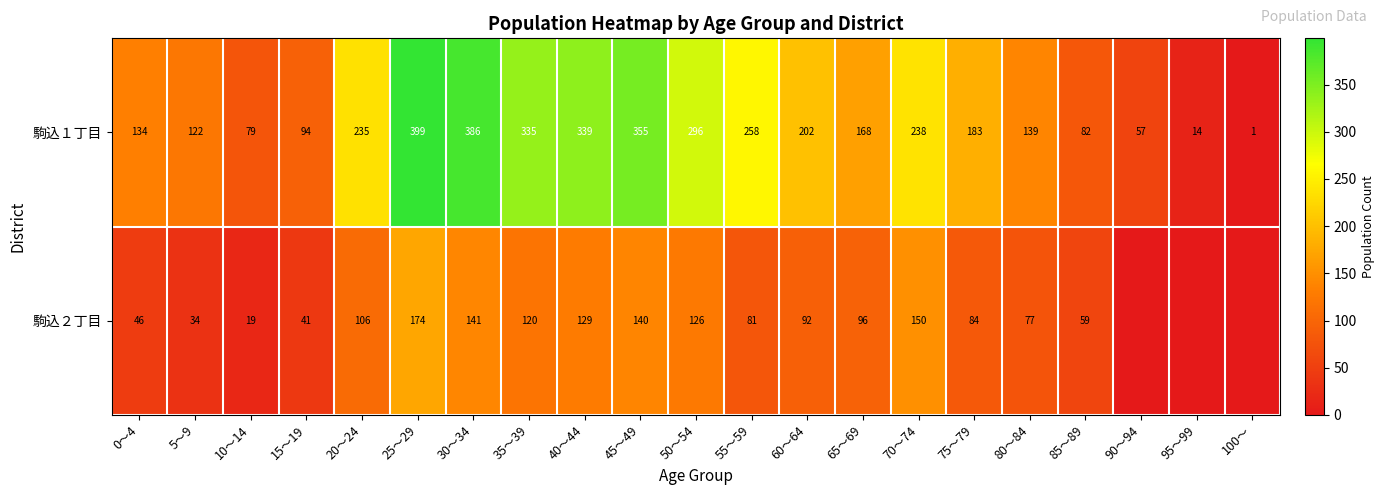

What is the maximum value for 駒込１丁目?

399